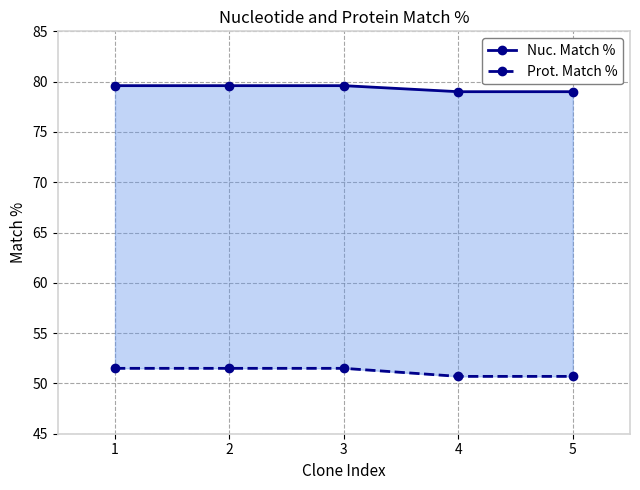

How many series are shown in this chart?

2